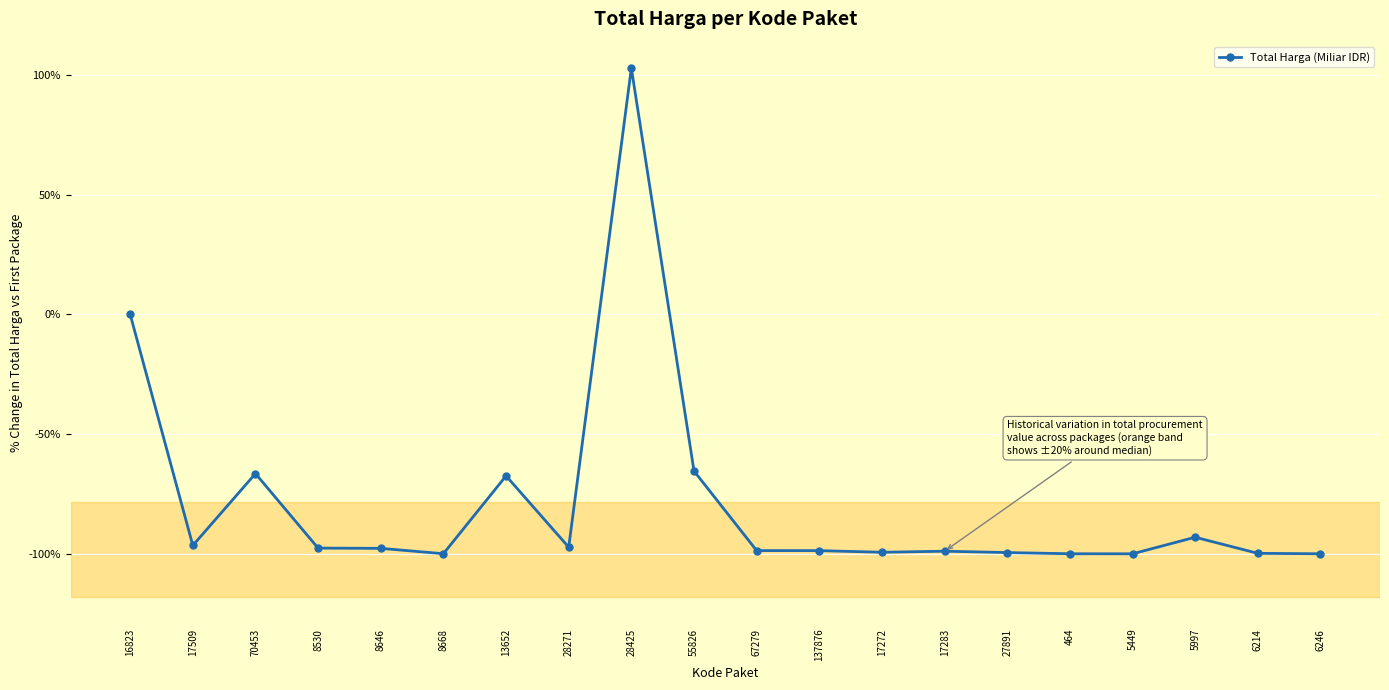

What is the difference between the second highest and minimum values?

100.0